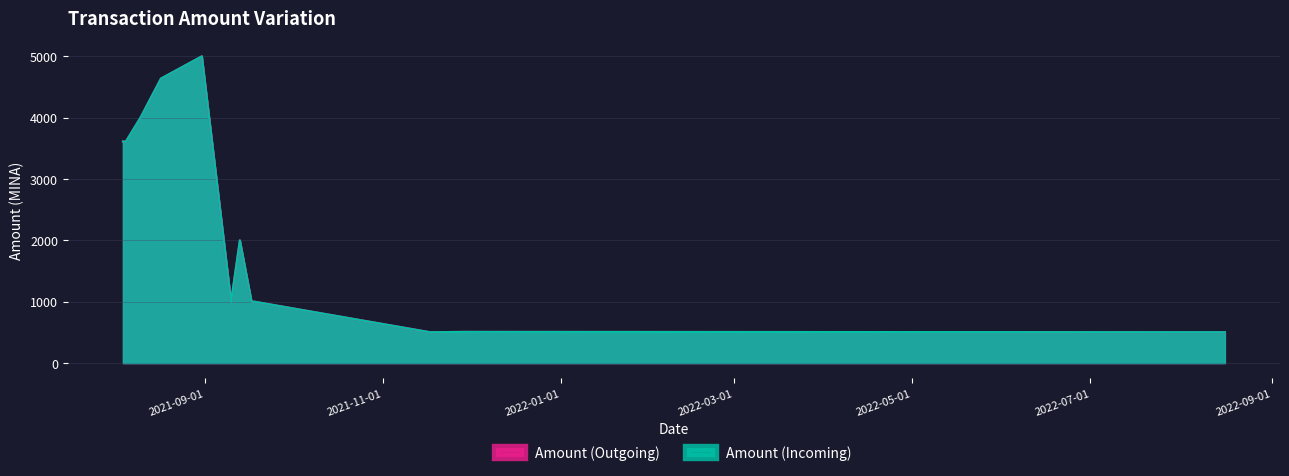

Rank the series by their maximum value, from lowest to highest.

Amount (Incoming), Amount (Outgoing)